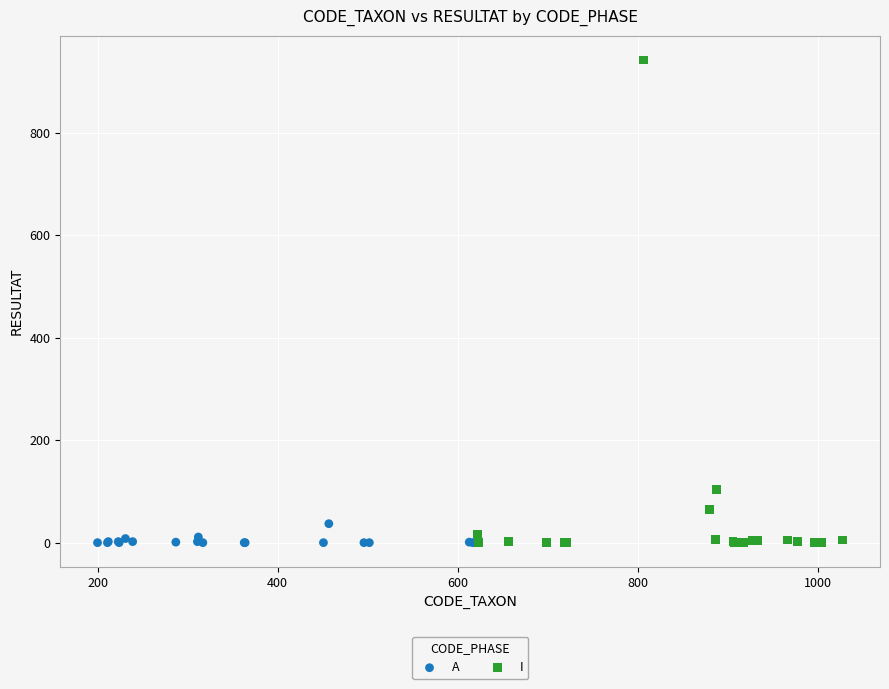

Which series contains the highest Y value?

I